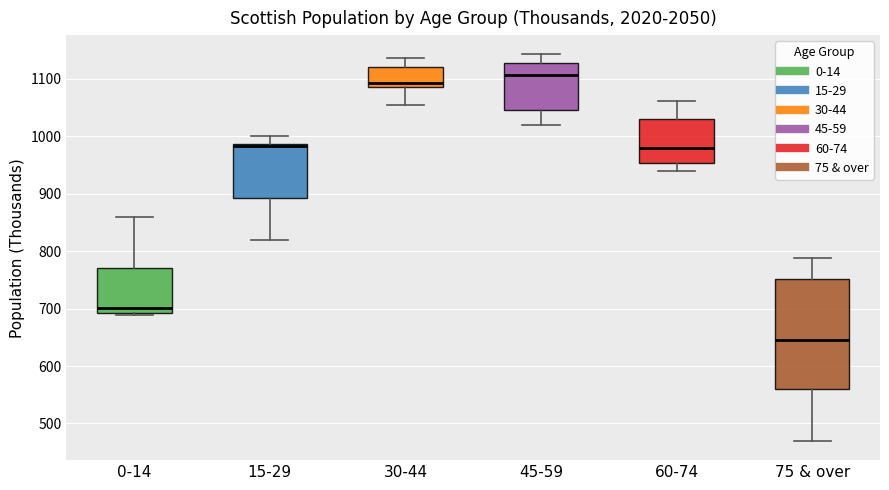

Which box is the tallest, from its lower edge to its upper edge?

75 & over